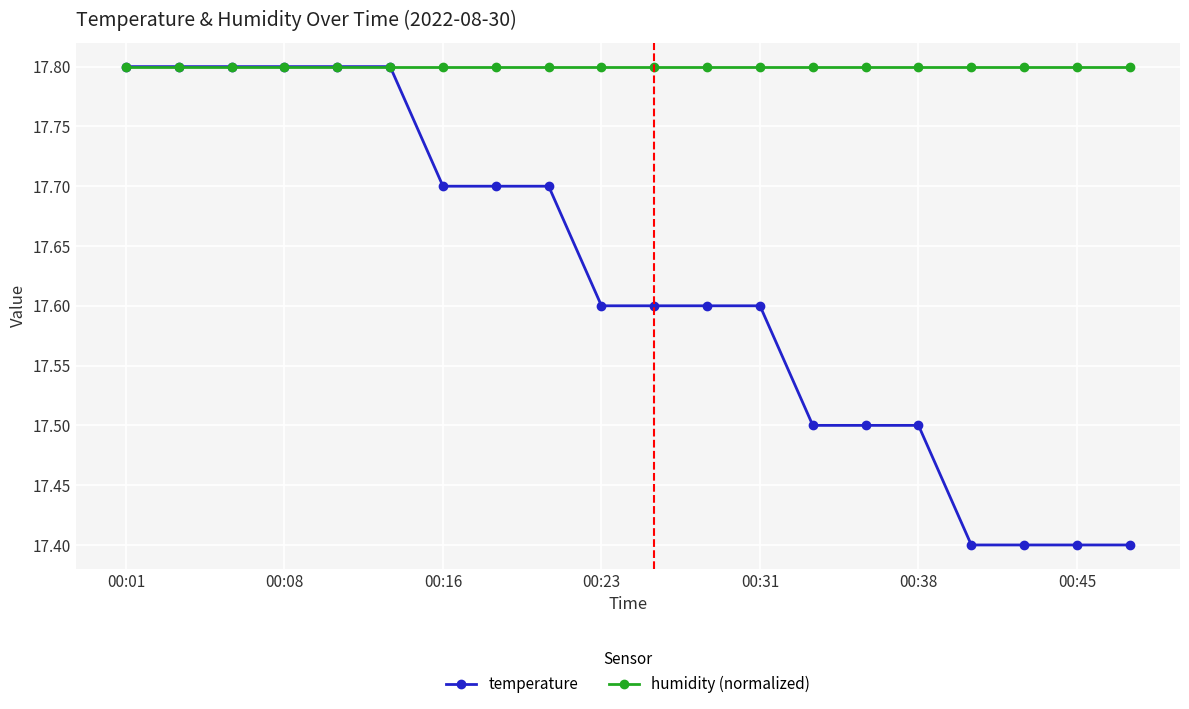

Does the chart display data point markers on the line(s)?

Yes